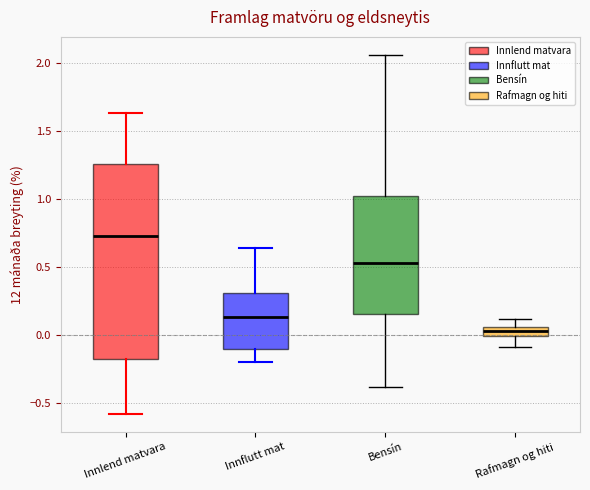

Where does the median line of the box for Bensín sit on the y-axis? The values are not printed on the chart, so give them approximately, as read against the axis.

0.55